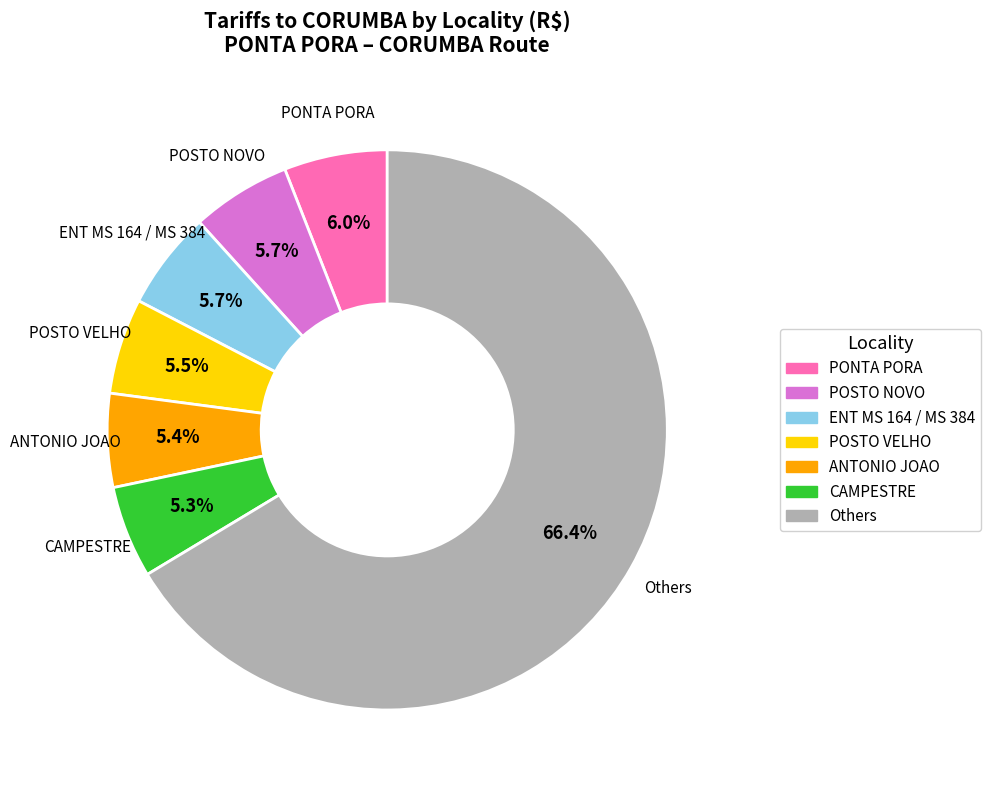

Is there any slice that represents more than half of the pie?

Yes